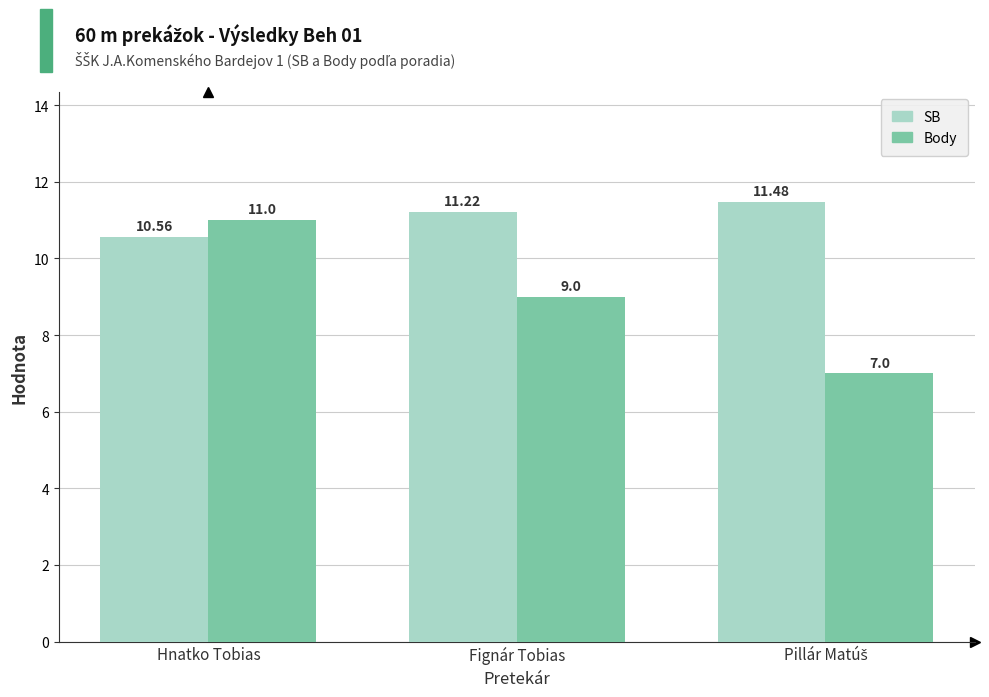

Where is SB nearest to the value 11?

Fignár Tobias